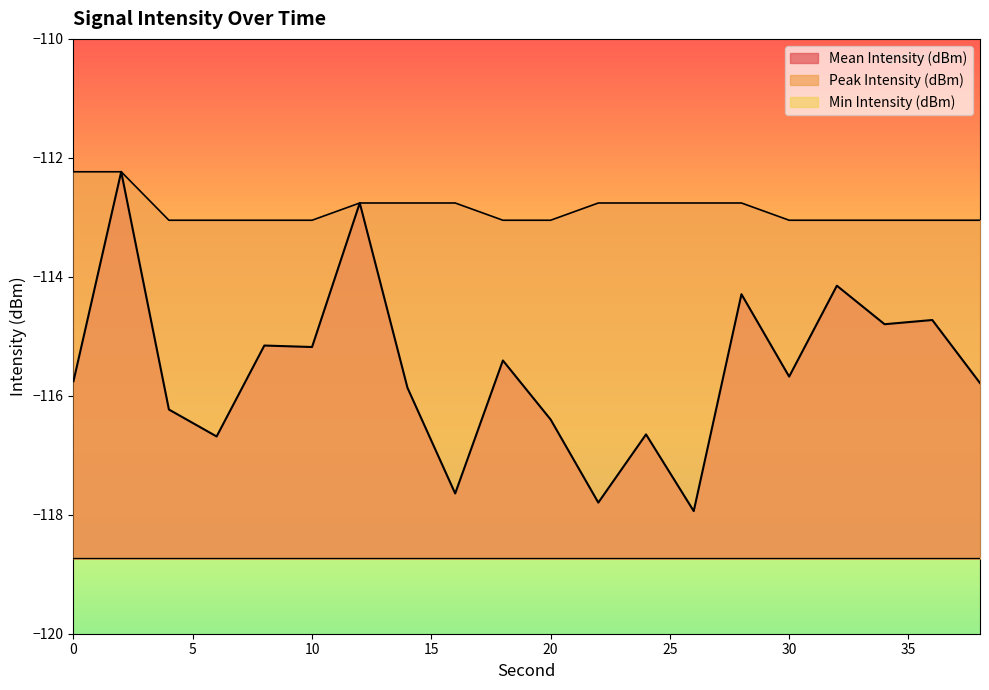

Rank the series at 12 from highest to lowest value.

Mean Intensity (dBm), Peak Intensity (dBm)